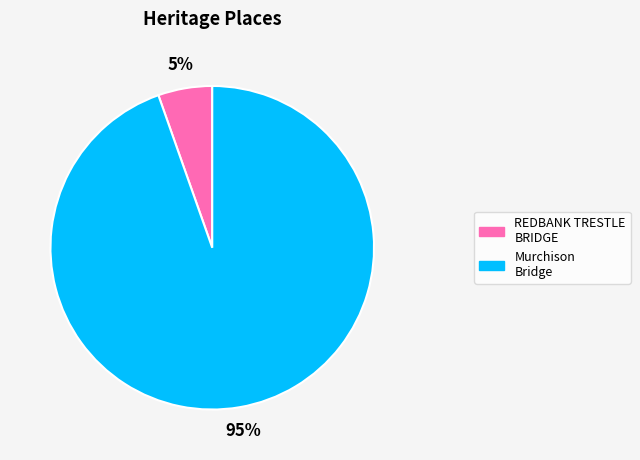

To the nearest percent, what is the average slice percentage?

50%